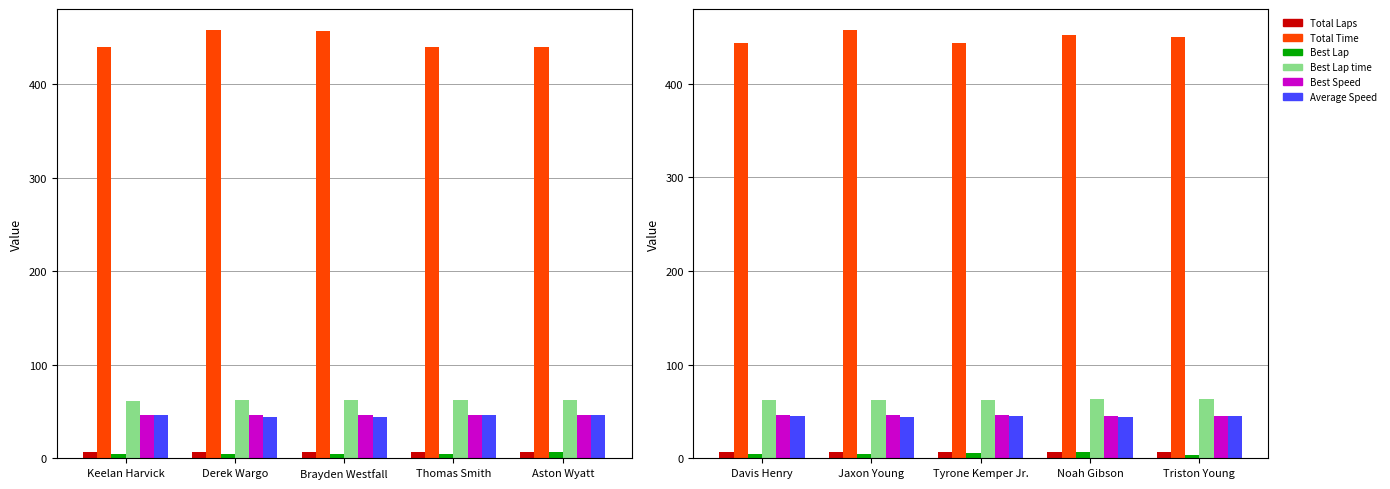

What is the lowest value of the Best Speed series?

45.4